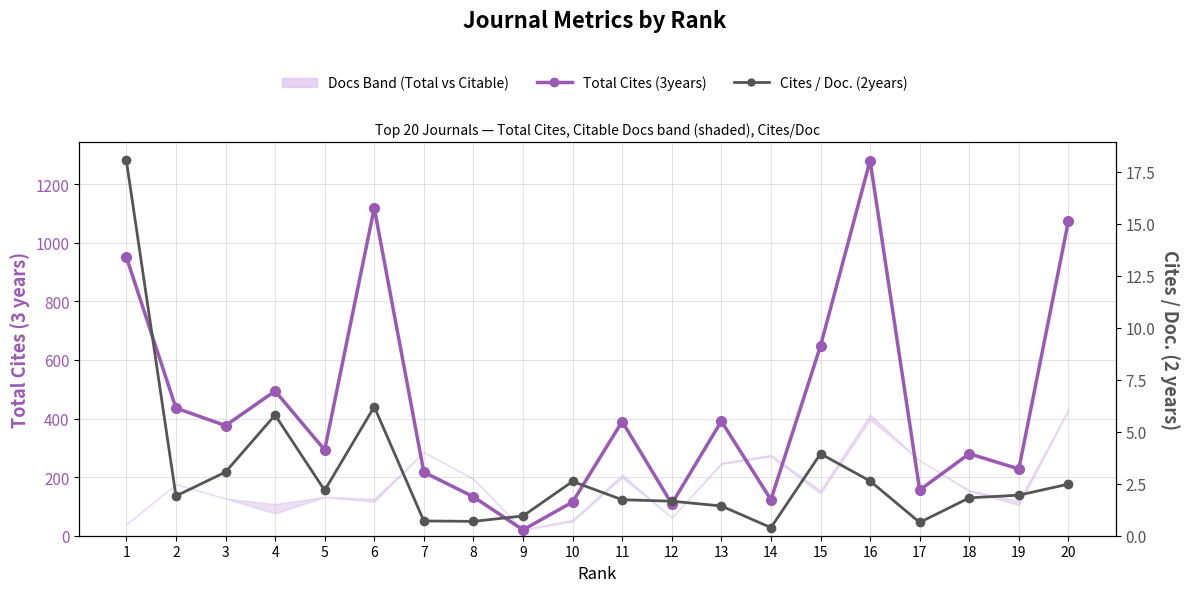

How many interior local valleys does the Total Cites (3years) series have?

7